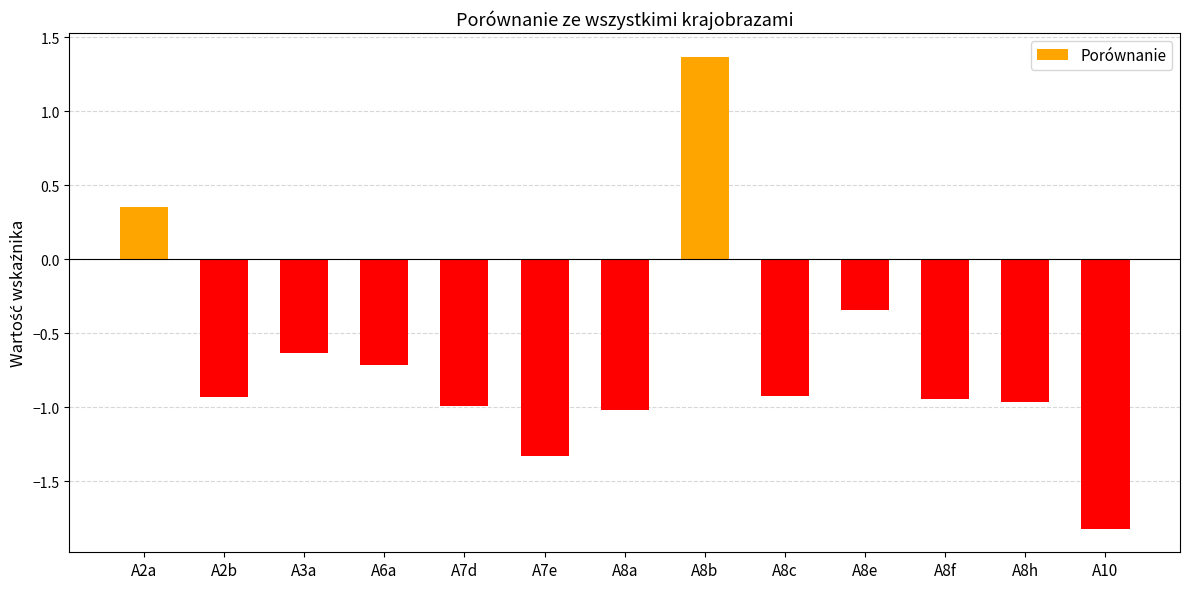

Is it true that the value at A8f is -1.4?

False